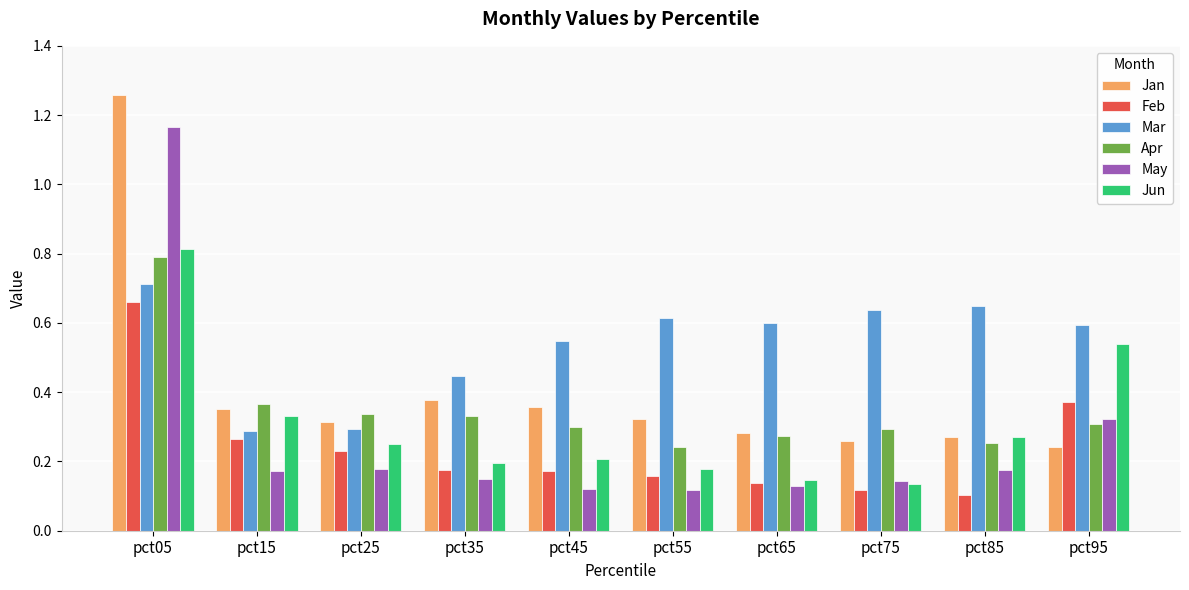

Read the Apr value at pct05.

0.8